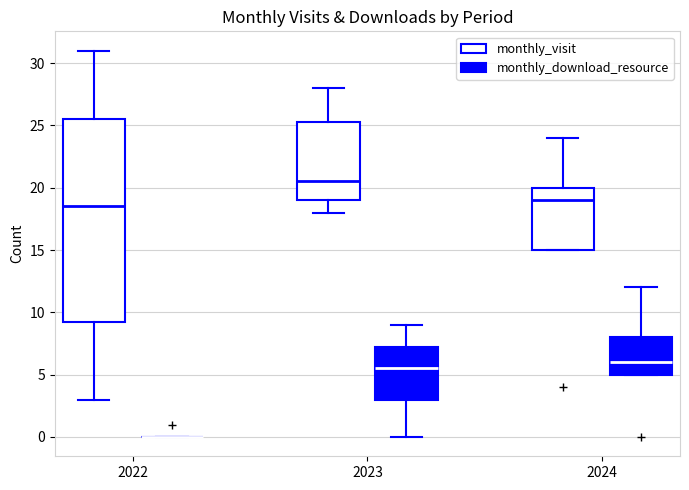

Reading left to right, transcribe this box plot: for each box, give where its median line is, the range the box spans, and where its two whiskers end, as read against the y-axis. The values are not printed on the chart, so give them approximately, as read against the axis.

2022 (monthly_visit): median 18.5, box 9.5 to 25.5, whiskers 3.0 to 31.0
2022 (monthly_download_resource): box collapsed to a line at 0.0, whiskers 0.0 to 0.0
2023 (monthly_visit): median 20.5, box 19.0 to 25.5, whiskers 18.0 to 28.0
2023 (monthly_download_resource): median 5.5, box 3.0 to 7.5, whiskers 0.0 to 9.0
2024 (monthly_visit): median 19.0, box 15.0 to 20.0, whiskers 15.0 to 24.0
2024 (monthly_download_resource): median 6.0, box 5.0 to 8.0, whiskers 5.0 to 12.0